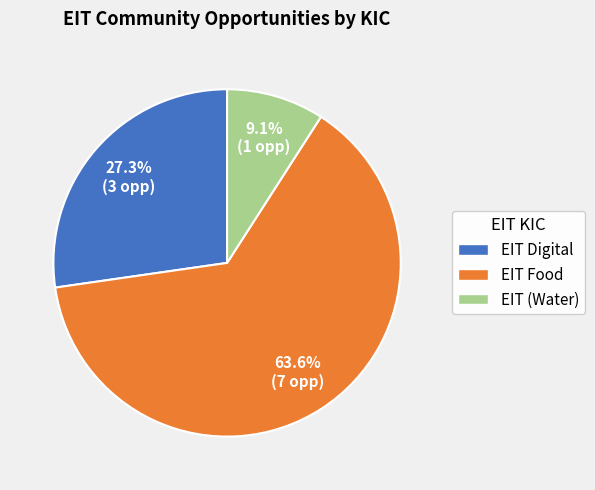

What is the smallest slice in the pie chart?

EIT (Water)